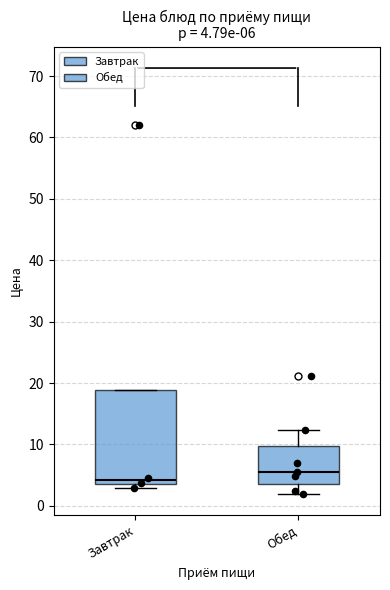

Comparing the boxes themselves (not the whiskers), which one is the tallest?

Завтрак